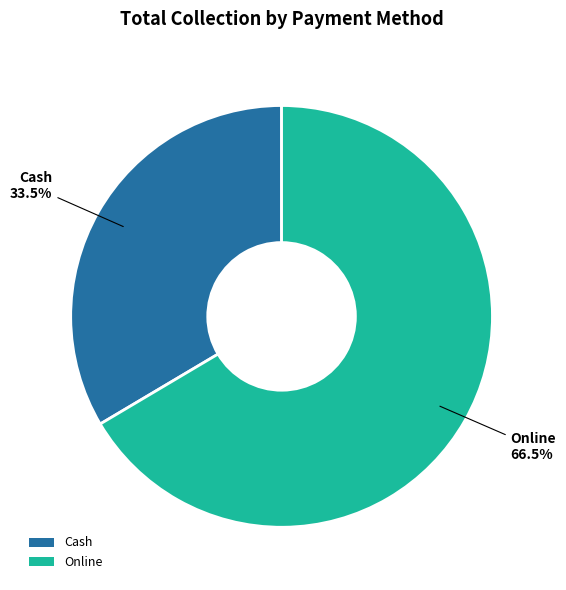

Which has a higher value, Online or Cash?

Online